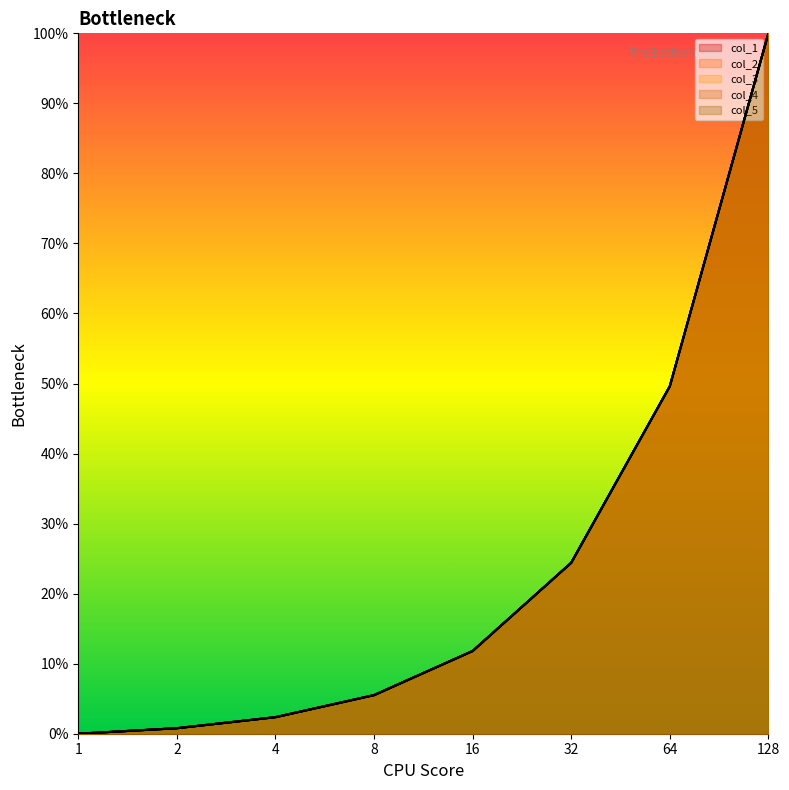

Is it true that col_5 equals 0.5 at 2?

False